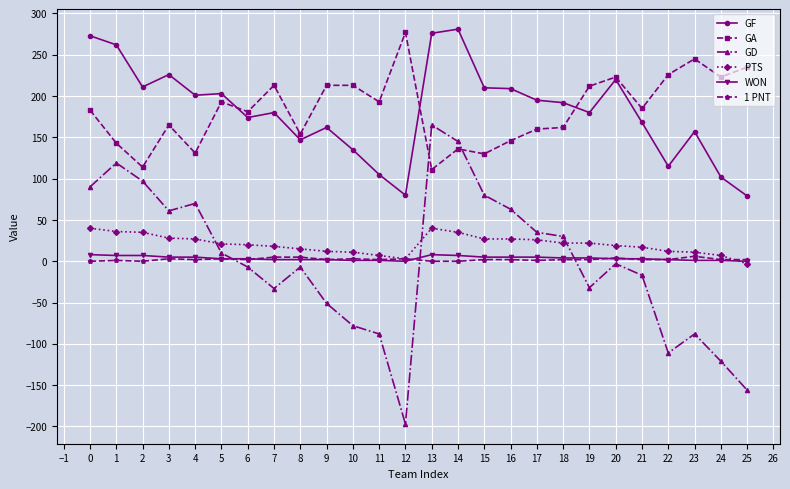

How many times do GD and PTS cross each other?

3